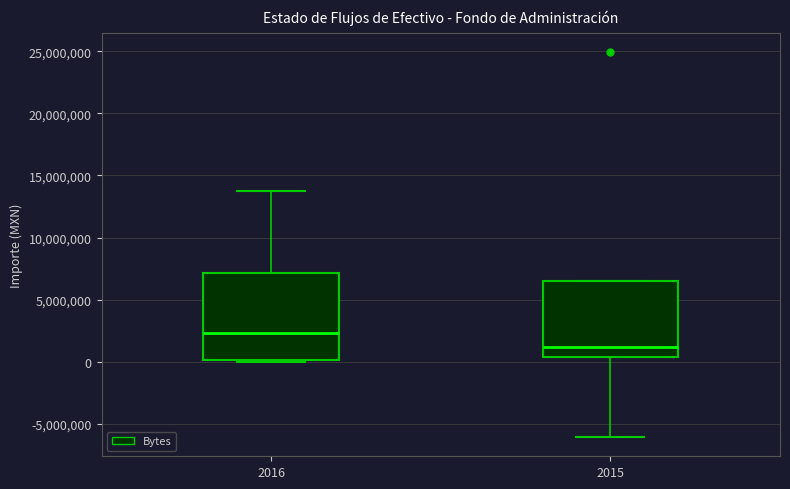

Reading left to right, transcribe this box plot: for each box, give where its median line is, the range the box spans, and where its two whiskers end, as read against the y-axis. The values are not printed on the chart, so give them approximately, as read against the axis.

2016: median 2500000, box 0 to 7000000, whiskers 0 (just below the box's lower edge) to 14000000
2015: median 1000000, box 500000 to 6500000, whiskers -6000000 to 6500000